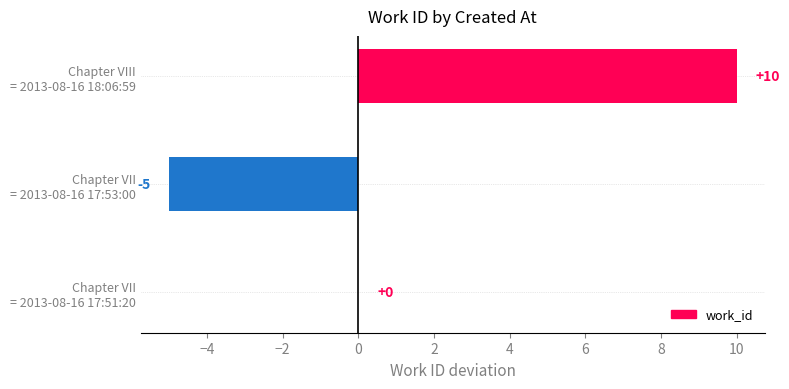

Where is the data nearest to the value 2?

Chapter VII
= 2013-08-16 17:51:20